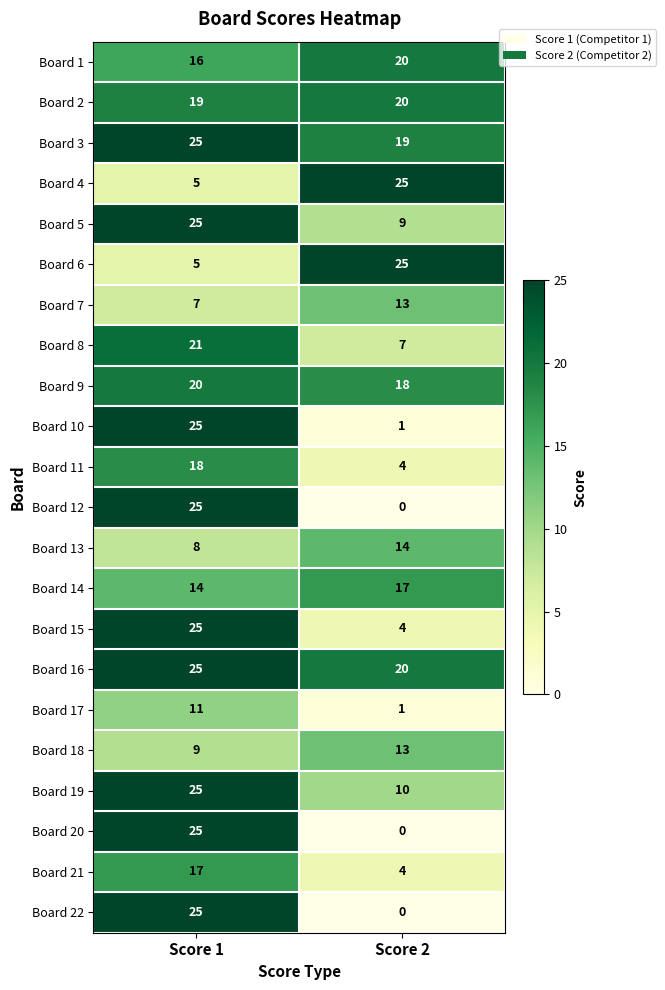

What is the difference between the maximum and minimum values in the Board 20 series?

25